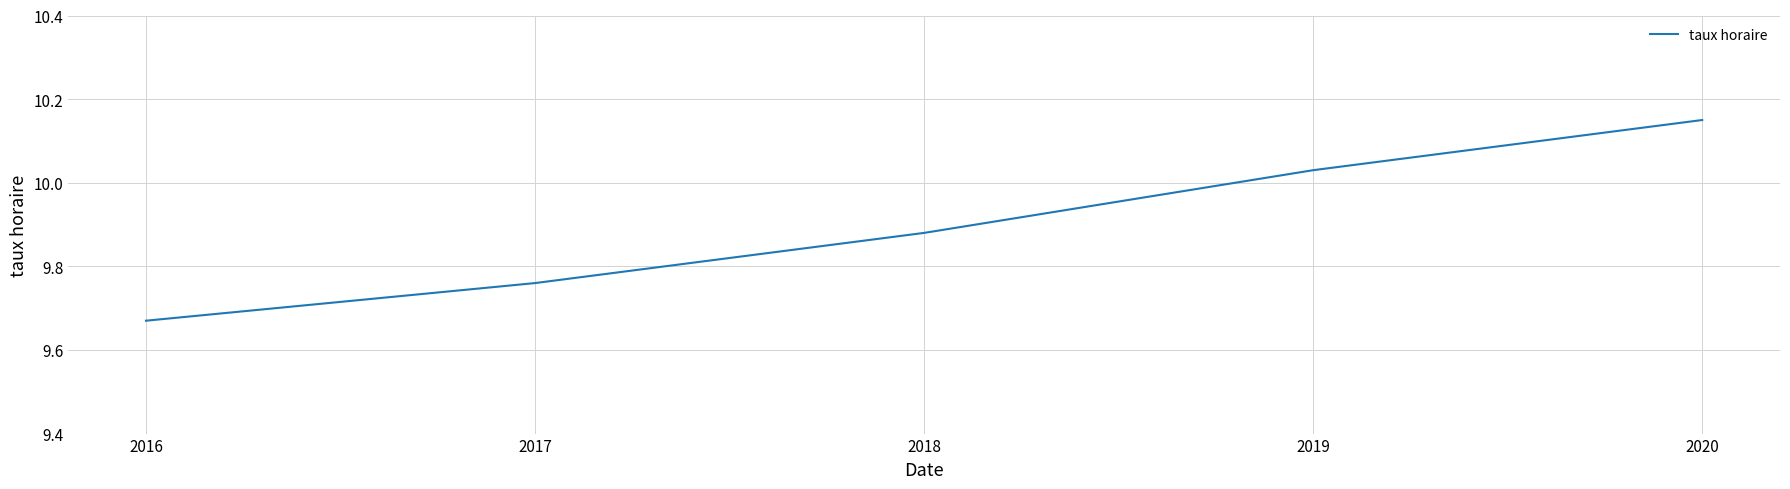

Which category has the lowest value across all series?

2016